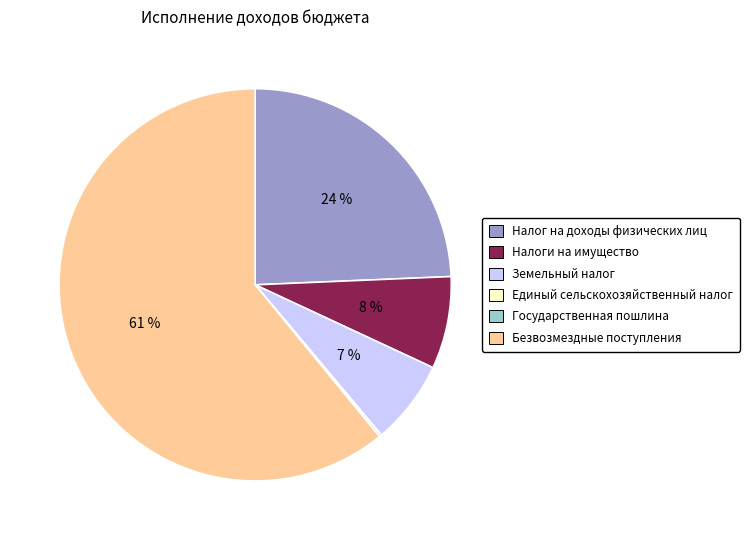

True or false: Безвозмездные поступления accounts for 73% of the total.

False